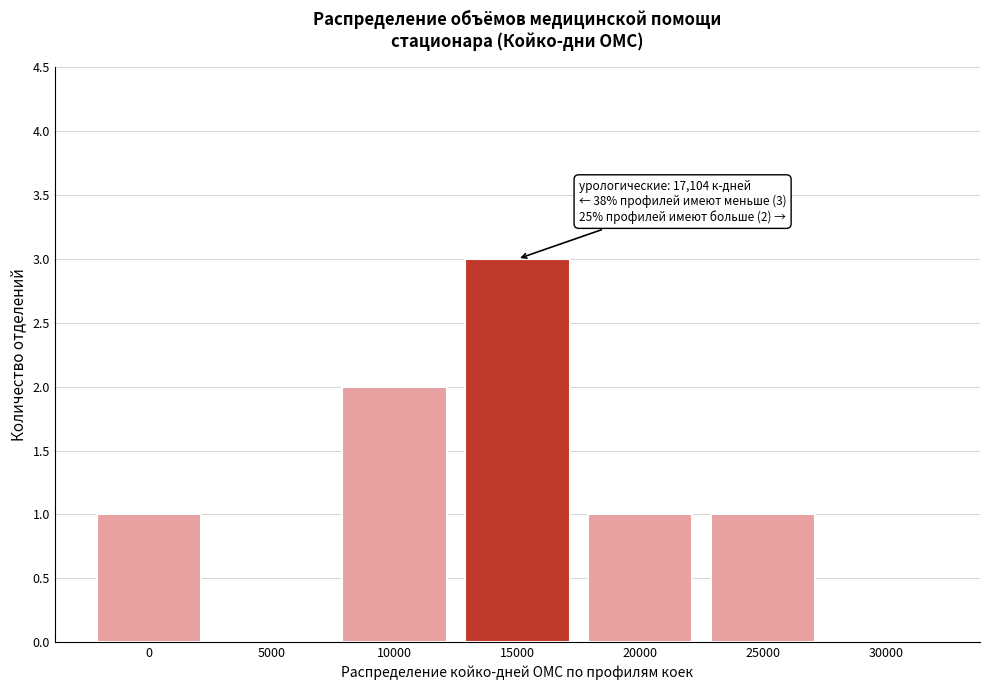

Reading left to right, what are all the values shown in this chart?

0=1	5000=0	10000=2	15000=3	20000=1	25000=1	30000=0